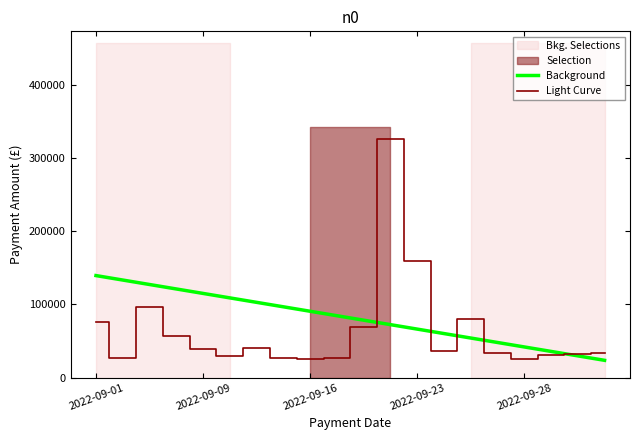

What is the highest value of the Light Curve series?

326455.6